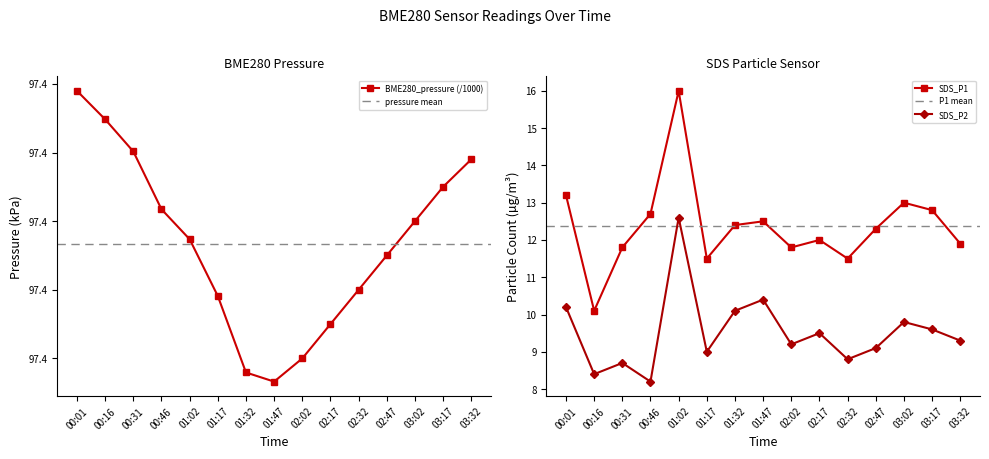

Reading left to right, what are all the values shown in this chart?

BME280_pressure: 00:01=97.4	00:16=97.4	00:31=97.4	00:46=97.4	01:02=97.4	01:17=97.4	01:32=97.4	01:47=97.4	02:02=97.4	02:17=97.4	02:32=97.4	02:47=97.4	03:02=97.4	03:17=97.4	03:32=97.4
SDS_P1: 00:01=13.2	00:16=10.1	00:31=11.8	00:46=12.7	01:02=16.0	01:17=11.5	01:32=12.4	01:47=12.5	02:02=11.8	02:17=12.0	02:32=11.5	02:47=12.3	03:02=13.0	03:17=12.8	03:32=11.9
SDS_P2: 00:01=10.2	00:16=8.4	00:31=8.7	00:46=8.2	01:02=12.6	01:17=9.0	01:32=10.1	01:47=10.4	02:02=9.2	02:17=9.5	02:32=8.8	02:47=9.1	03:02=9.8	03:17=9.6	03:32=9.3